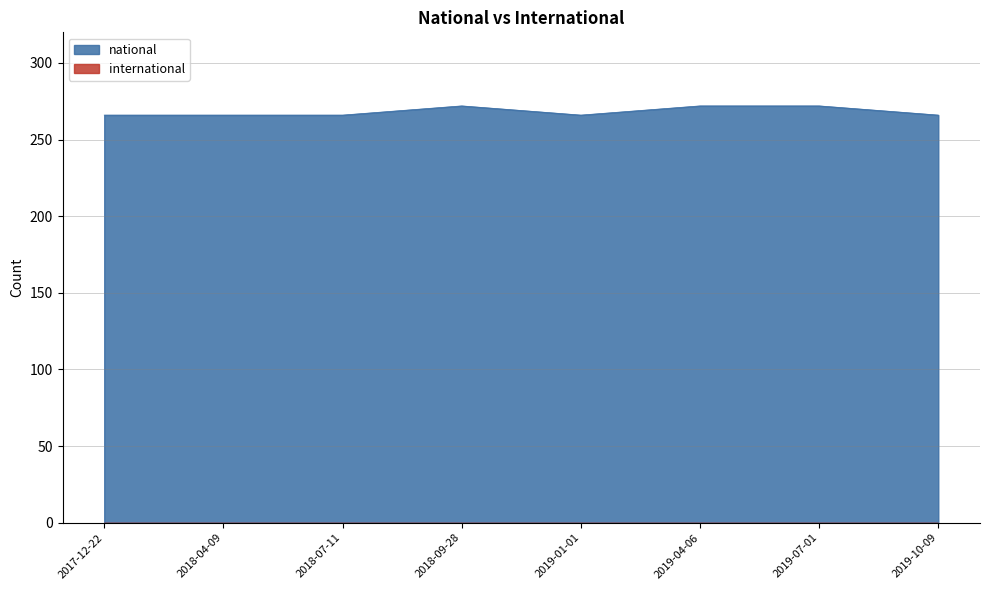

How many interior local valleys (lower than both neighbors) does the data have?

1